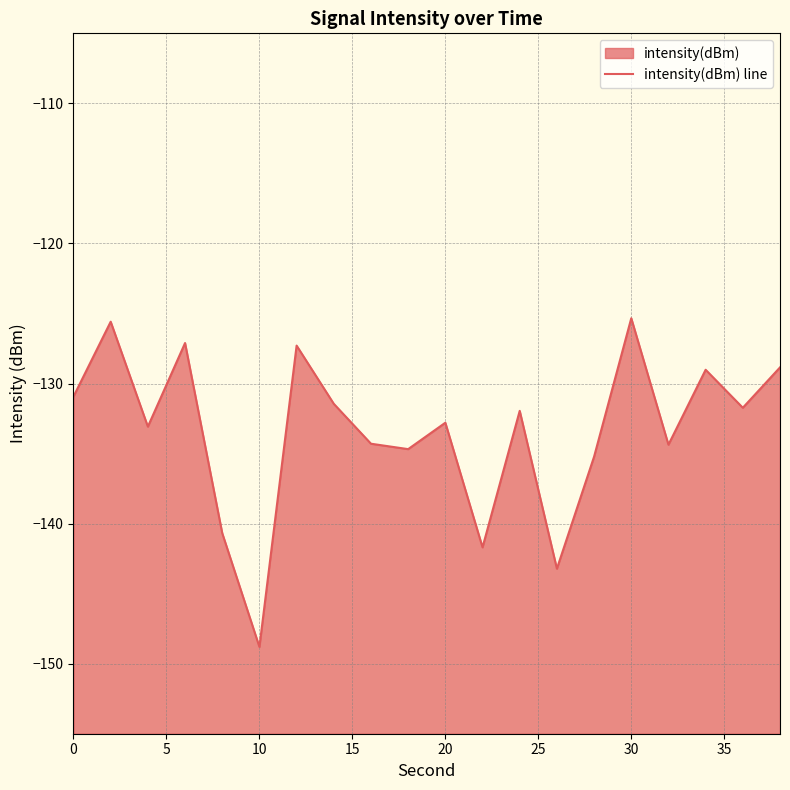

Reading right to left, what are all the values shown in this chart?

-128.8	-131.7	-129.0	-134.4	-125.3	-135.2	-143.2	-132.0	-141.7	-132.8	-134.7	-134.3	-131.4	-127.3	-148.8	-140.7	-127.1	-133.1	-125.6	-130.9